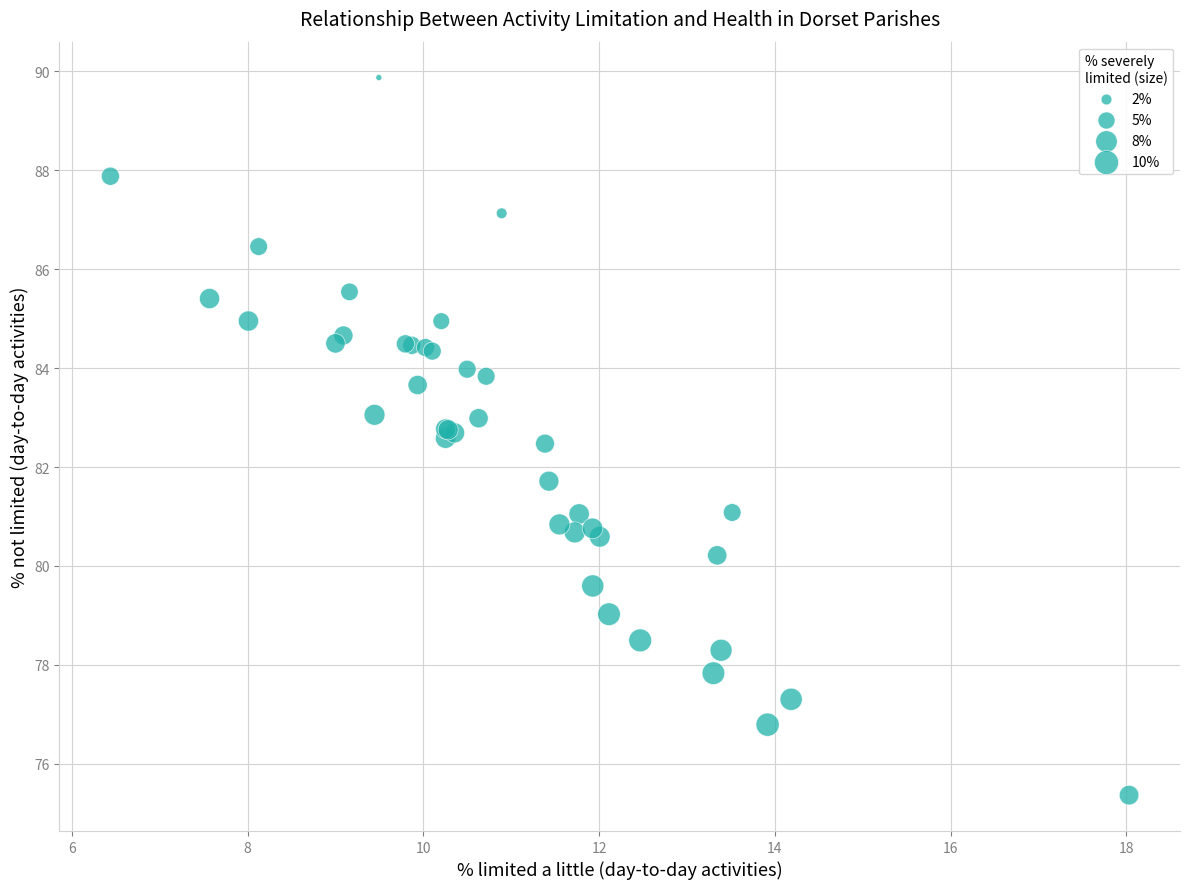

What Y value in the scatter plot is closest to 82?

81.7